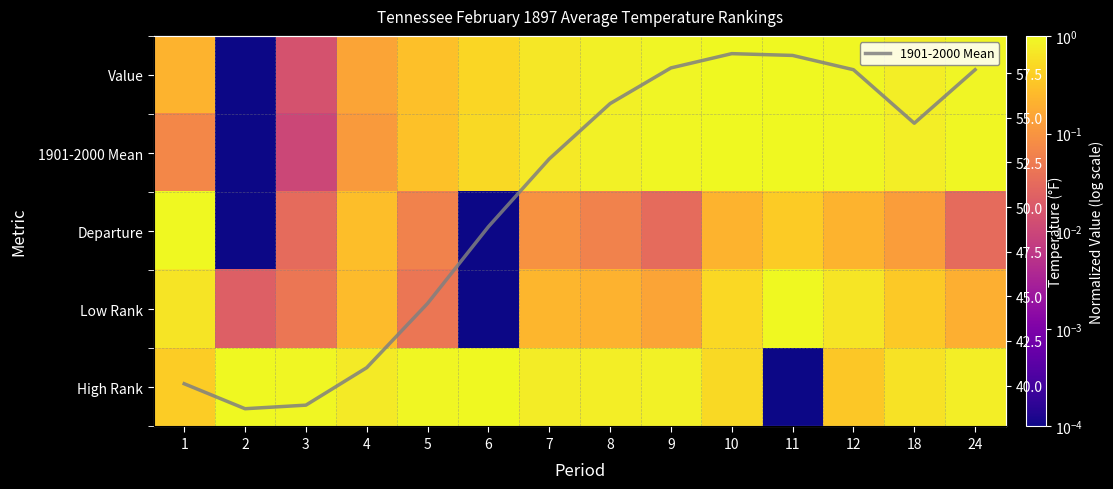

What is the total value across all series at 5?

46.2